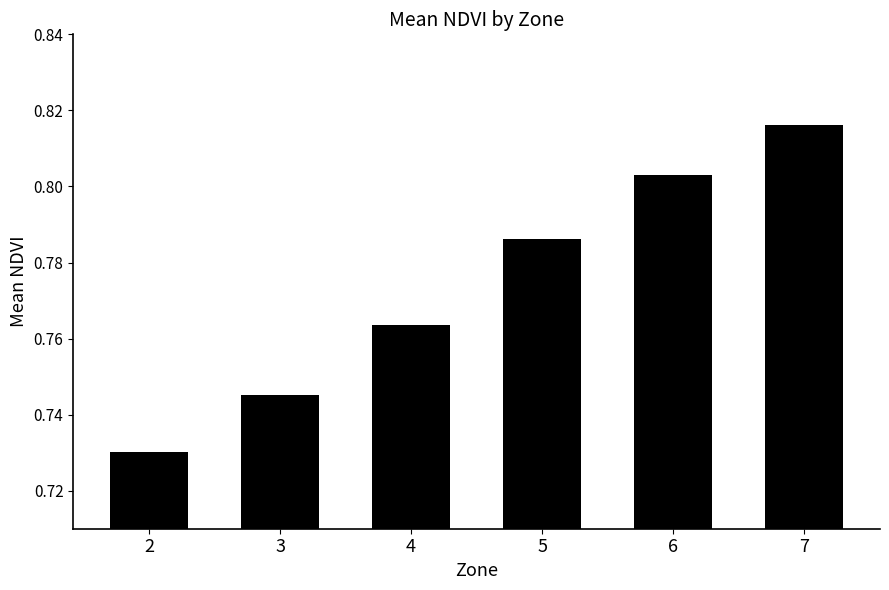

List the labels in order of value, largest first.

7, 6, 5, 4, 3, 2